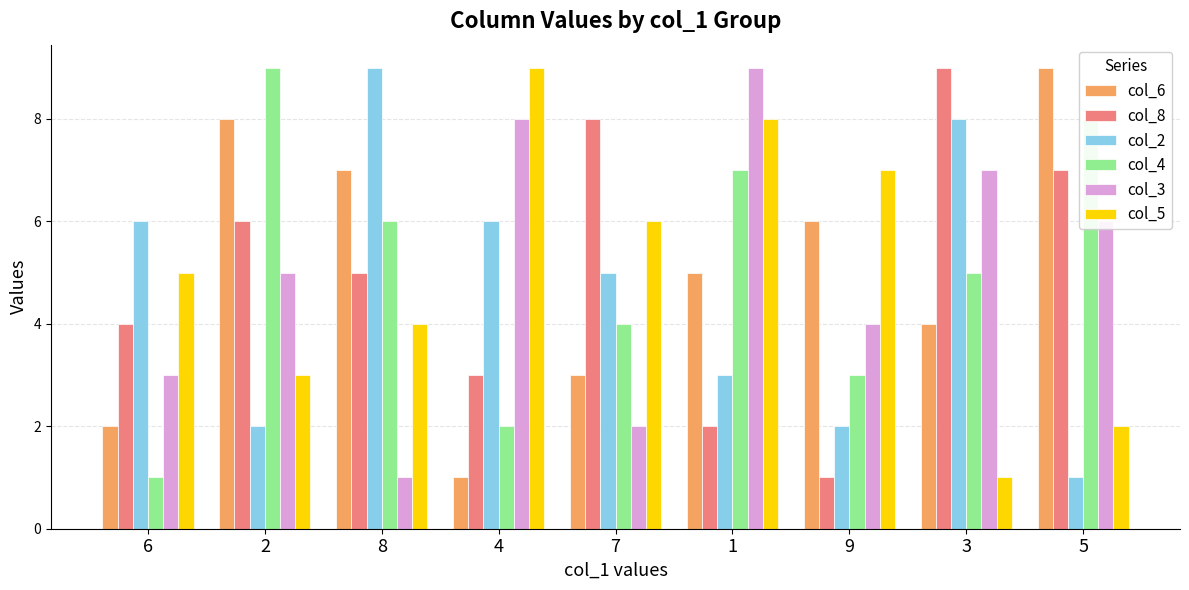

Which series changed the most between 3 and 5?

col_2